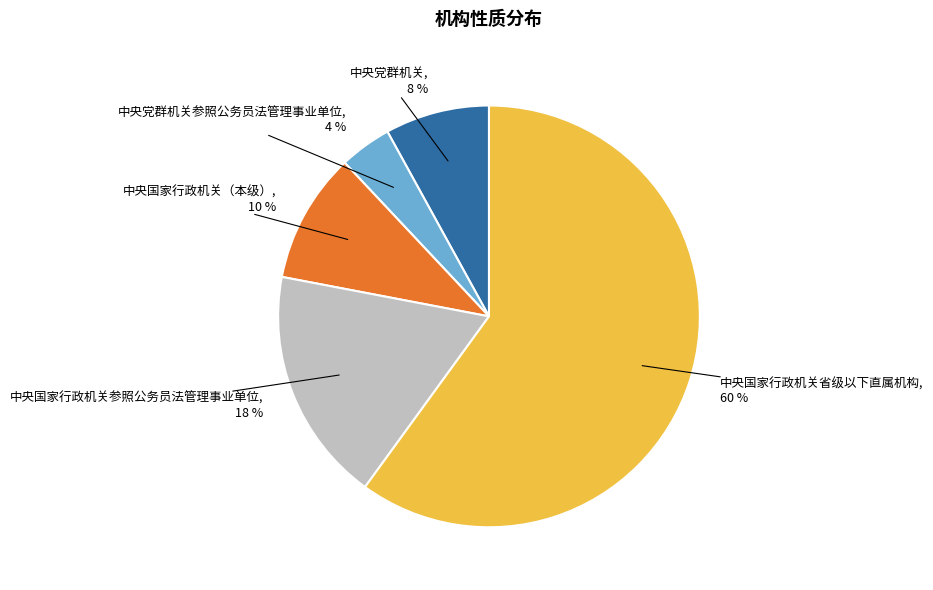

To the nearest percent, what is the average slice percentage?

20%